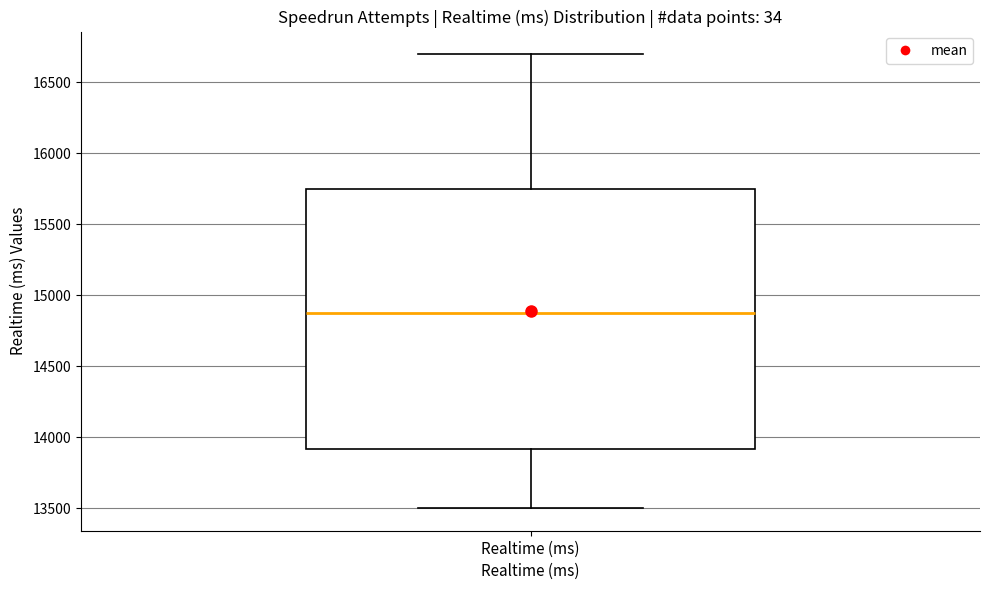

Transcribe this box plot: give where the median line is, the range the box spans, and where the two whiskers end, as read against the y-axis. The values are not printed on the chart, so give them approximately, as read against the axis.

median 14900, box 13900 to 15750, whiskers 13500 to 16700